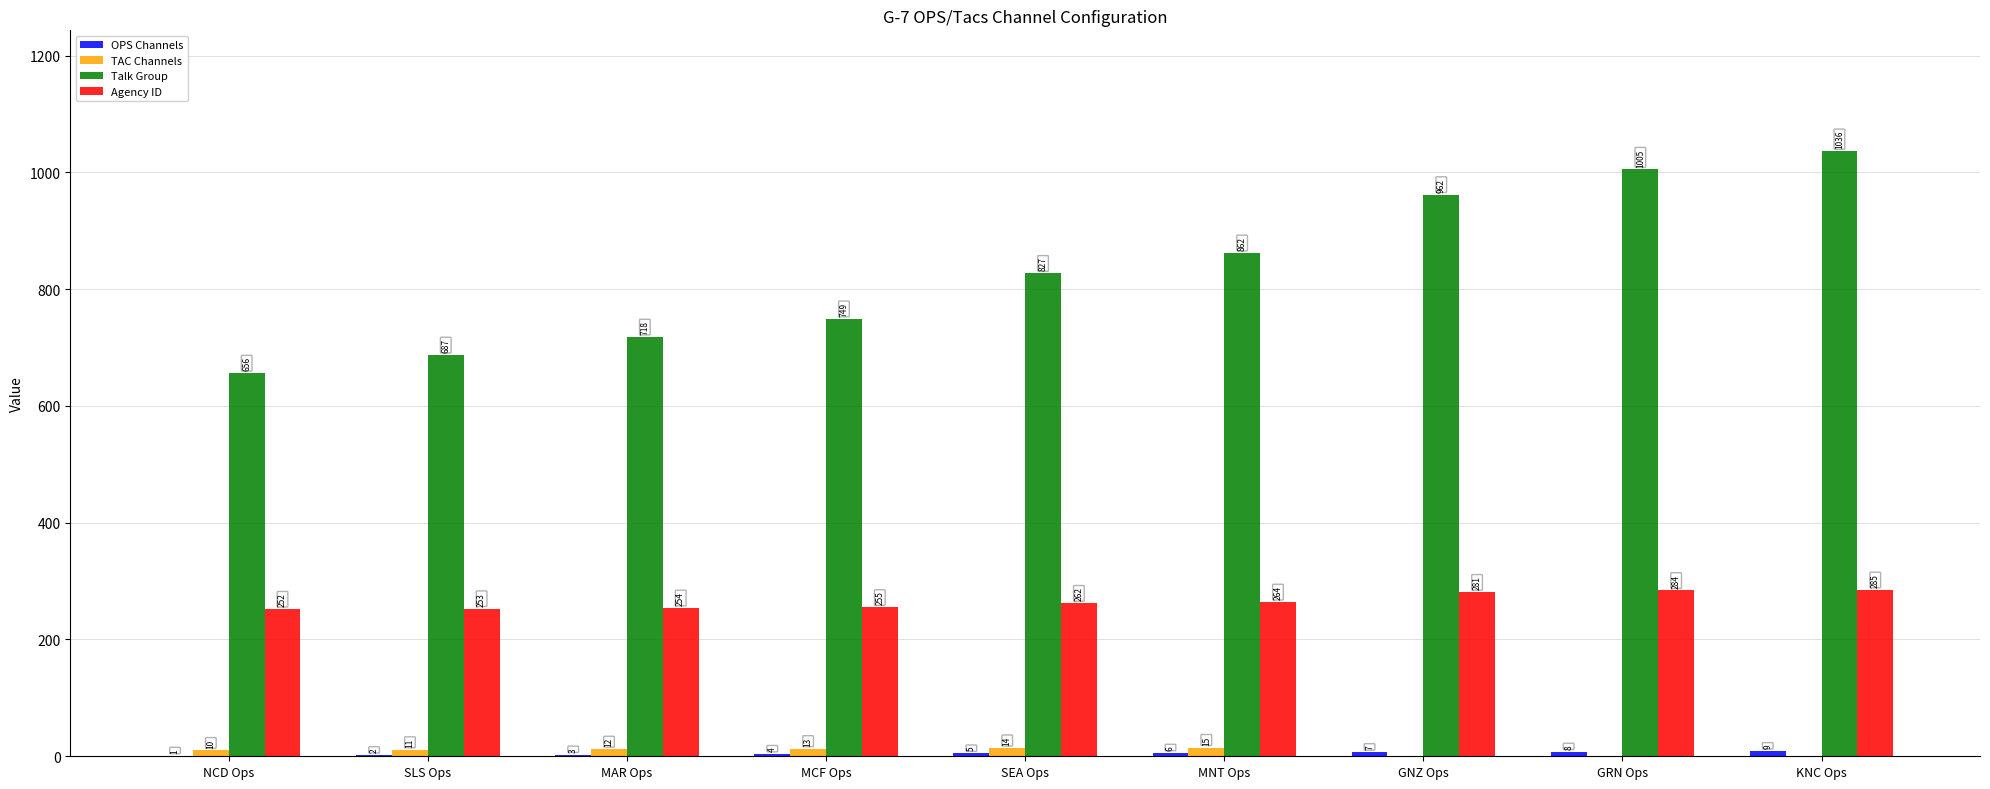

What is the highest value of the TAC Channels series?

15